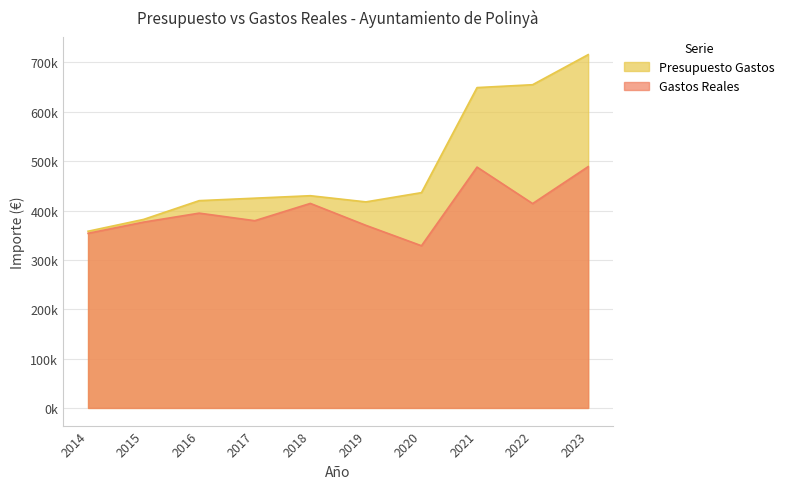

What is the value of the Presupuesto Gastos point at the 9th from the left?

654909.2